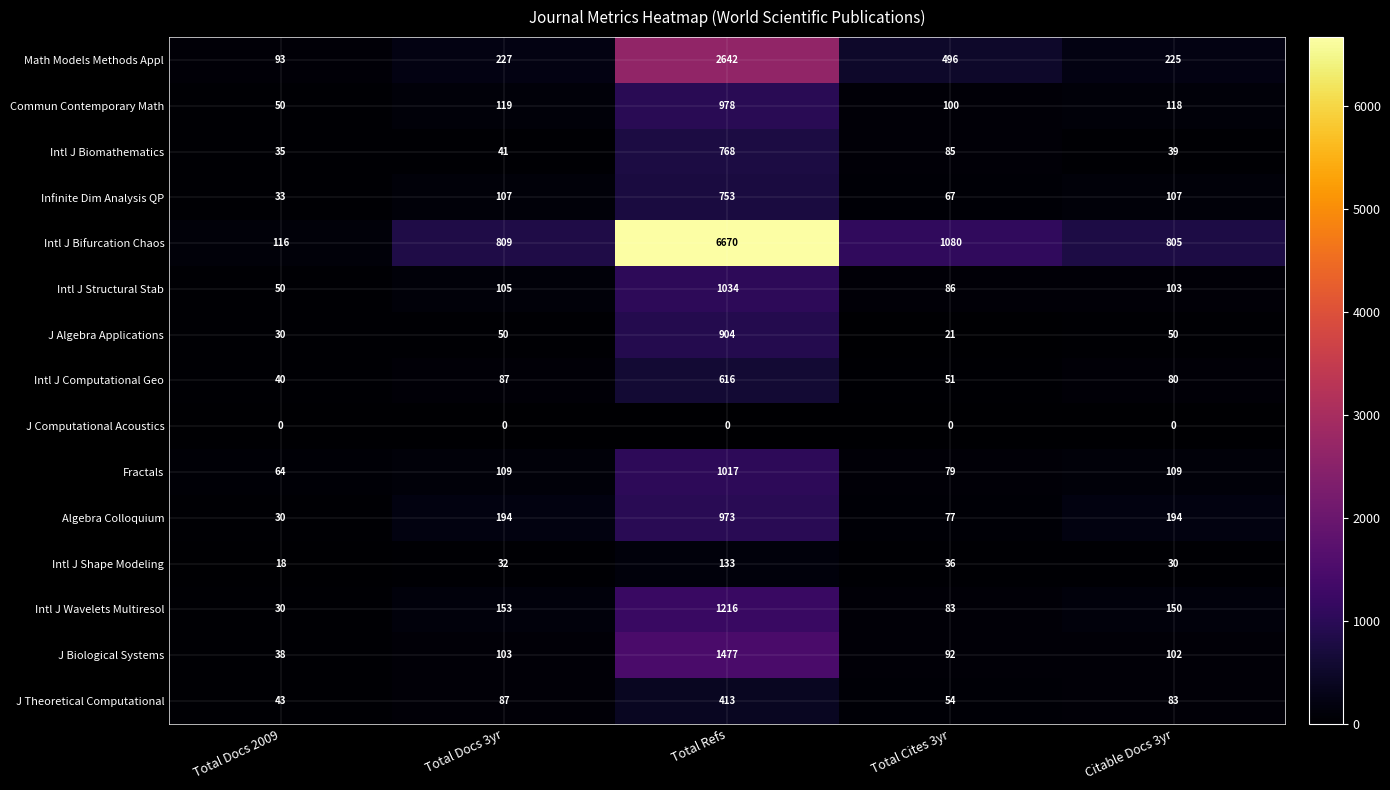

What is the approximate value of J Algebra Applications at Total Refs, to the nearest 50?

900